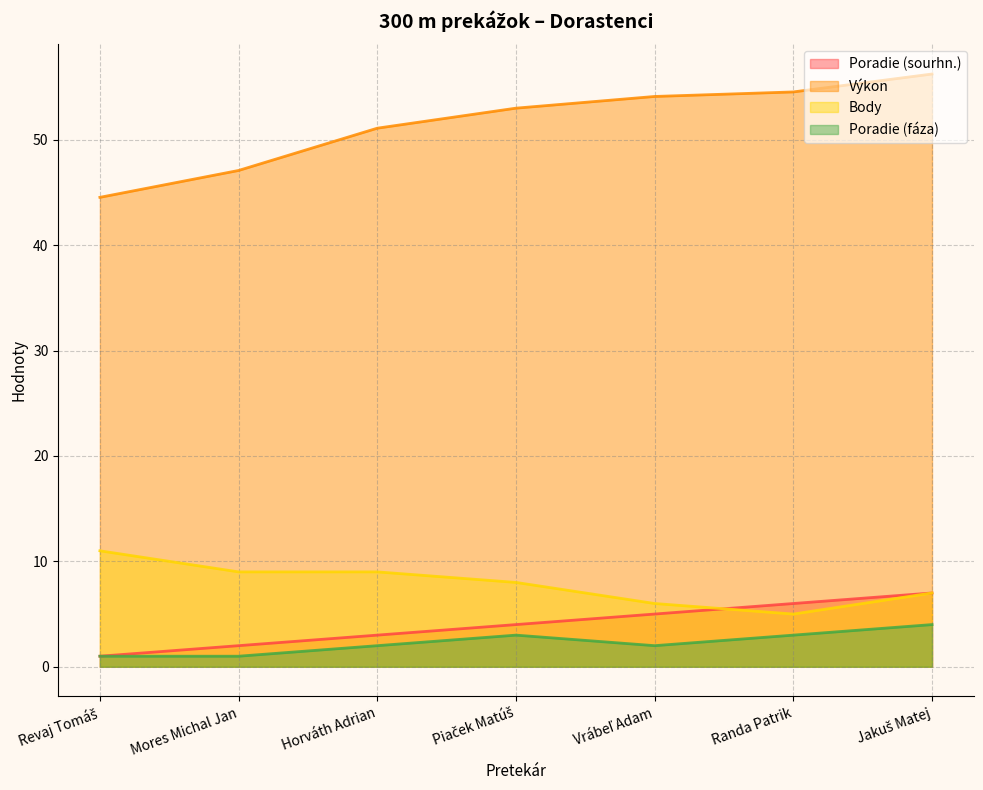

Between Horváth Adrian and Vrábeľ Adam, which is larger?

Vrábeľ Adam